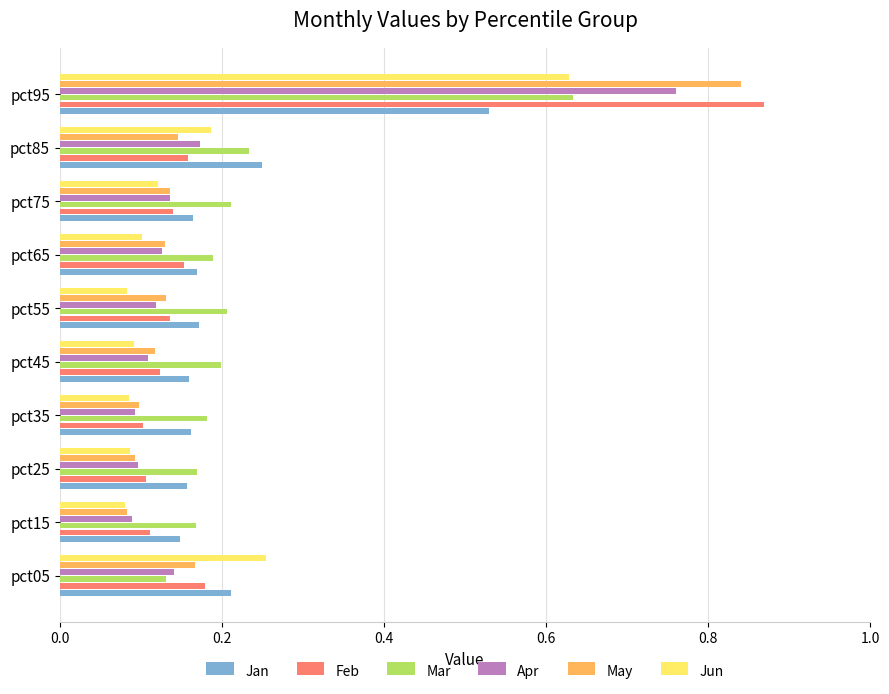

Is it true that May equals 0.1 at pct35?

True